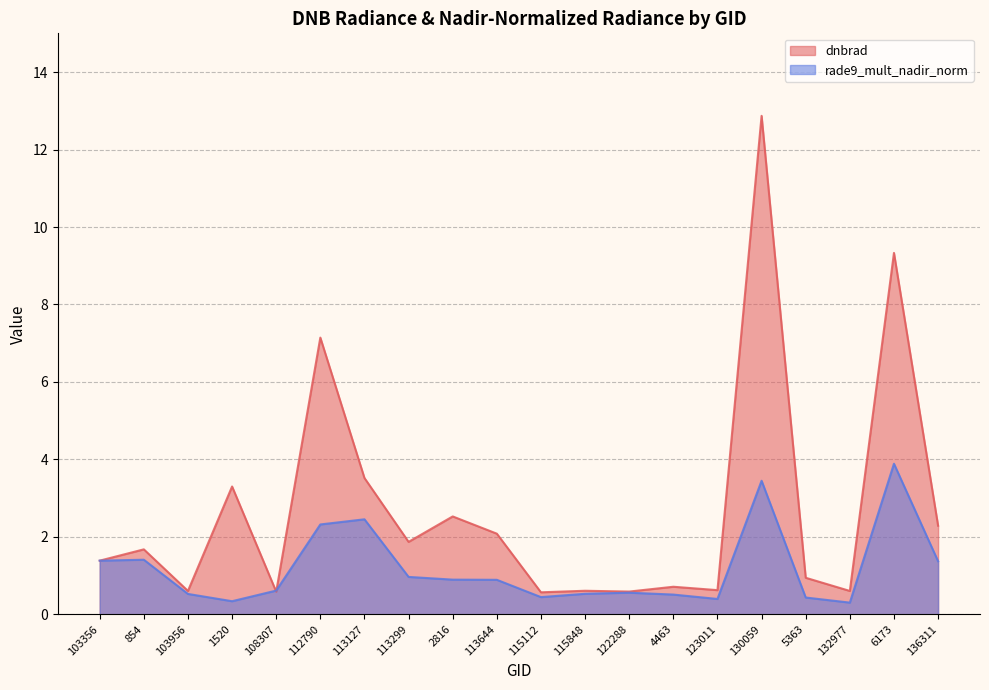

Reading left to right, what are all the values shown in this chart?

dnbrad: 1.4	1.7	0.6	3.3	0.6	7.1	3.5	1.9	2.5	2.1	0.6	0.6	0.6	0.7	0.6	12.9	0.9	0.6	9.3	2.3
rade9_mult_nadir_norm: 1.4	1.4	0.5	0.3	0.6	2.3	2.5	1.0	0.9	0.9	0.4	0.5	0.6	0.5	0.4	3.4	0.4	0.3	3.9	1.4